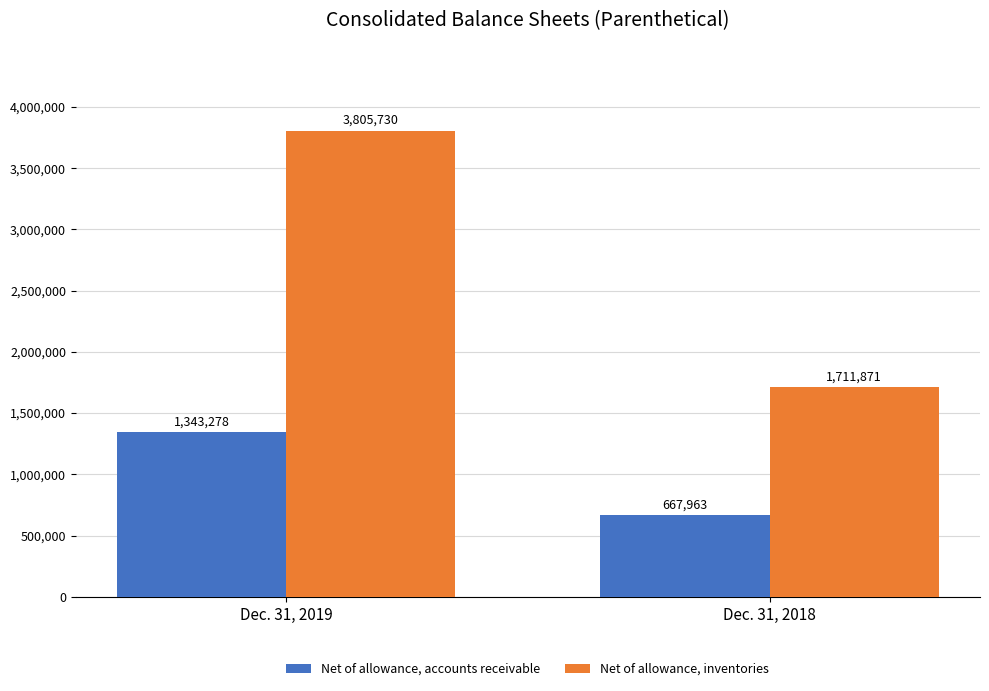

What is the highest value of the Net of allowance, accounts receivable series?

1343278